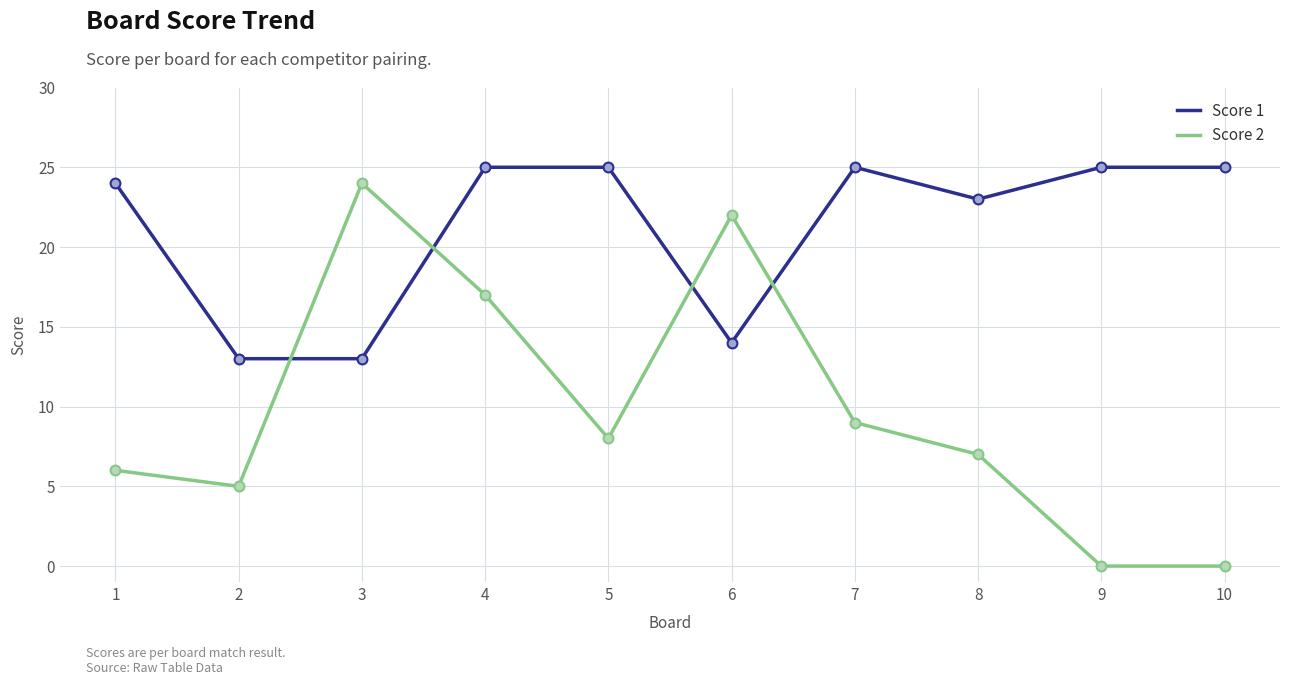

Is the value of Score 2 at 3 greater than the value of Score 1 at 5?

No